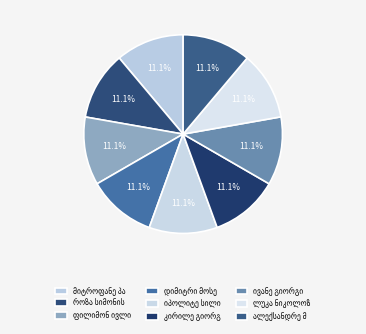

Is it true that როზა სიმონის ასული ვადაჭკორიასი is 17% of the pie?

False